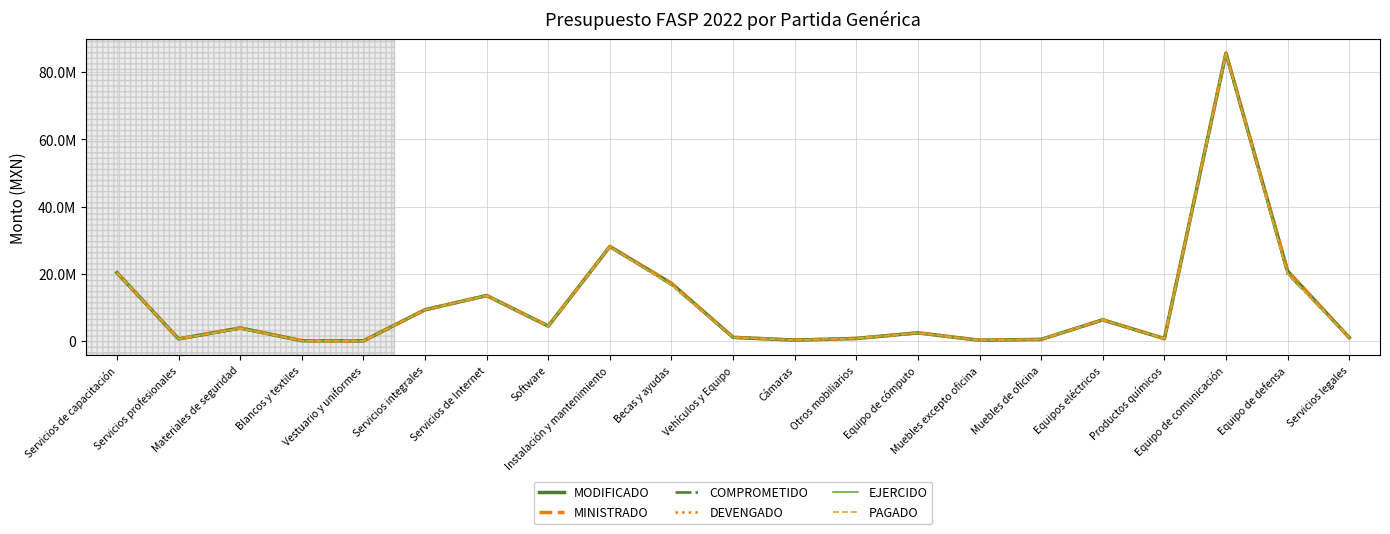

Between Vestuario y uniformes and Blancos y textiles, which is larger?

Blancos y textiles